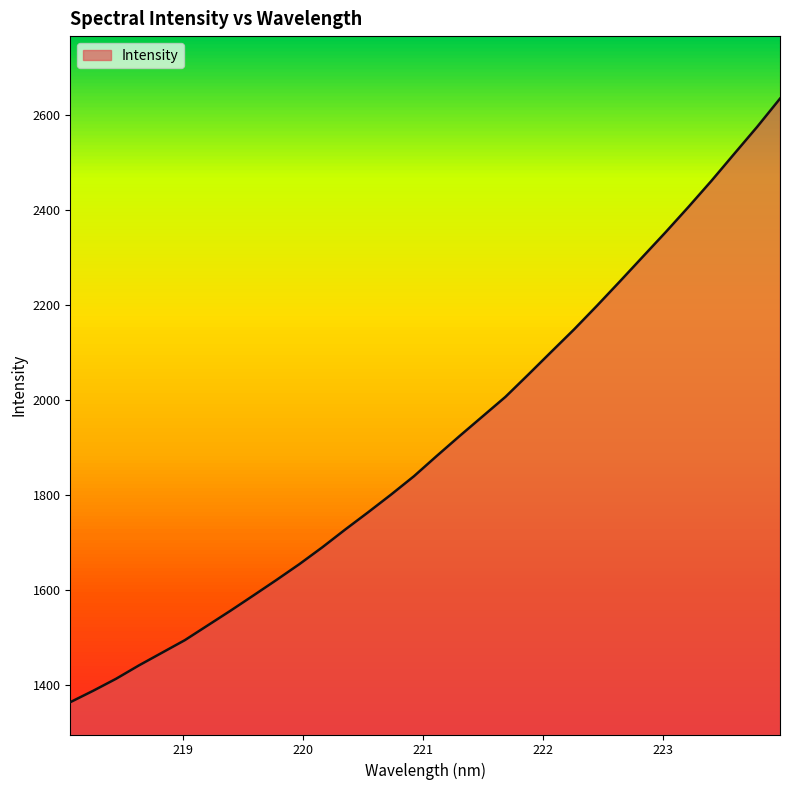

What is the minimum value shown in the chart?

1362.9